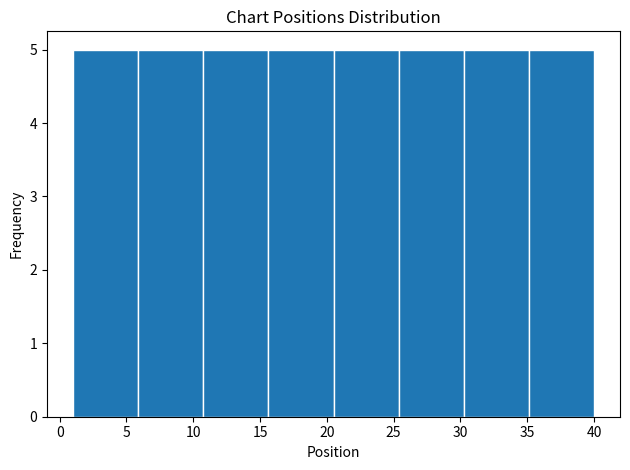

What is the height of the bar covering 11.0 to 15.5 on the x-axis? Neither the bar edges nor the heights are printed on the chart, so give them approximately, as read against the axes.

5